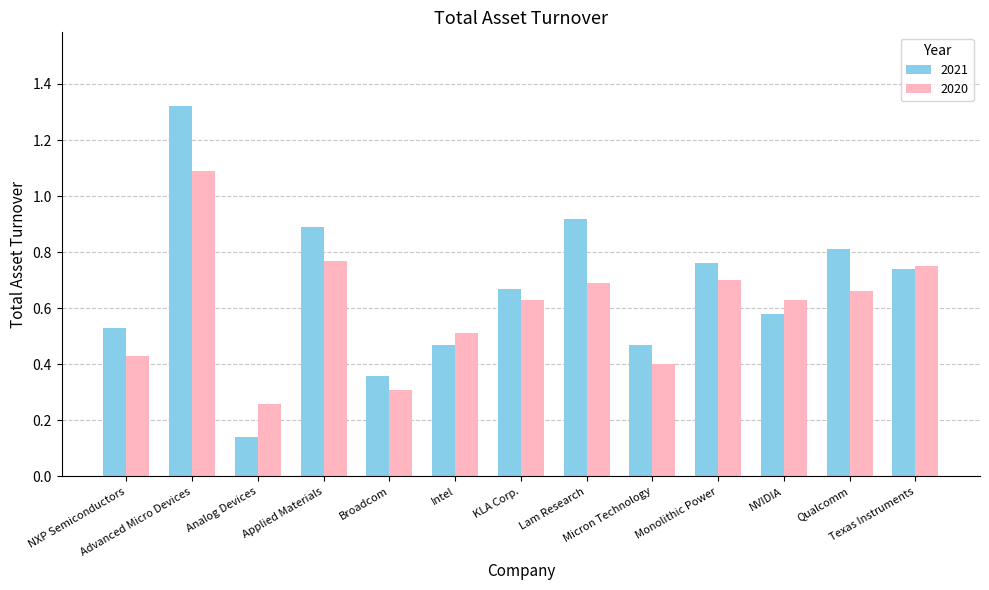

Which series has the widest spread of values?

2021